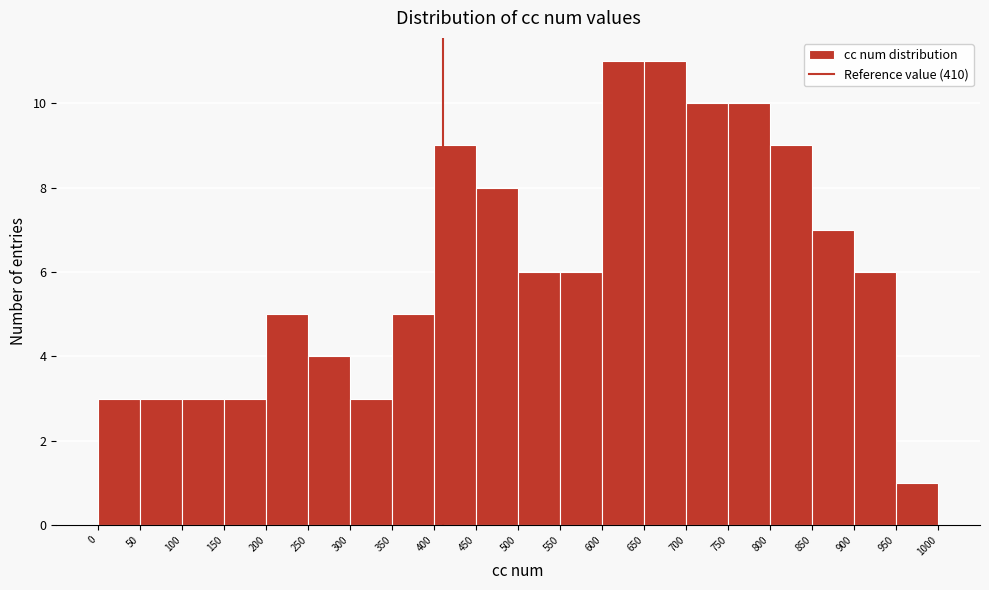

Reading left to right, transcribe this chart: for each bar, give the range it covers on the x-axis and its height. The values are not printed on the chart, so give them approximately, as read against the axis.

0 to 50: 3
50 to 100: 3
100 to 150: 3
150 to 200: 3
200 to 250: 5
250 to 300: 4
300 to 350: 3
350 to 400: 5
400 to 450: 9
450 to 500: 8
500 to 550: 6
550 to 600: 6
600 to 650: 11
650 to 700: 11
700 to 750: 10
750 to 800: 10
800 to 850: 9
850 to 900: 7
900 to 950: 6
950 to 1000: 1